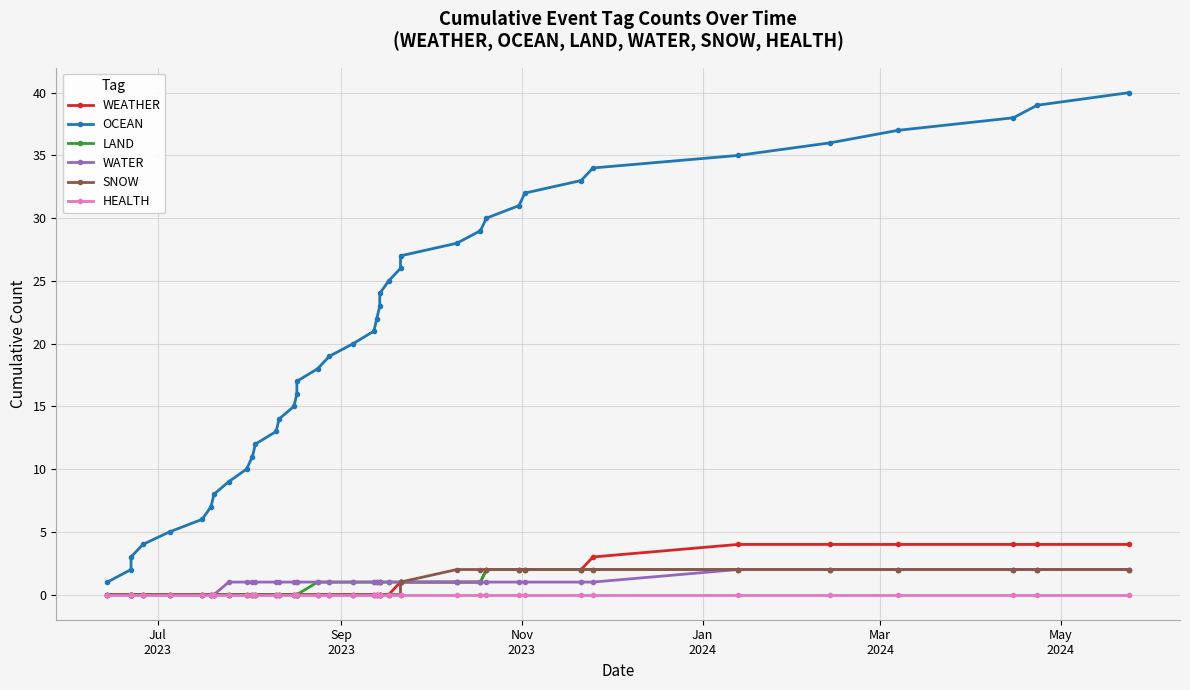

Rank the series by their maximum value, from highest to lowest.

OCEAN, WEATHER, LAND, WATER, SNOW, HEALTH